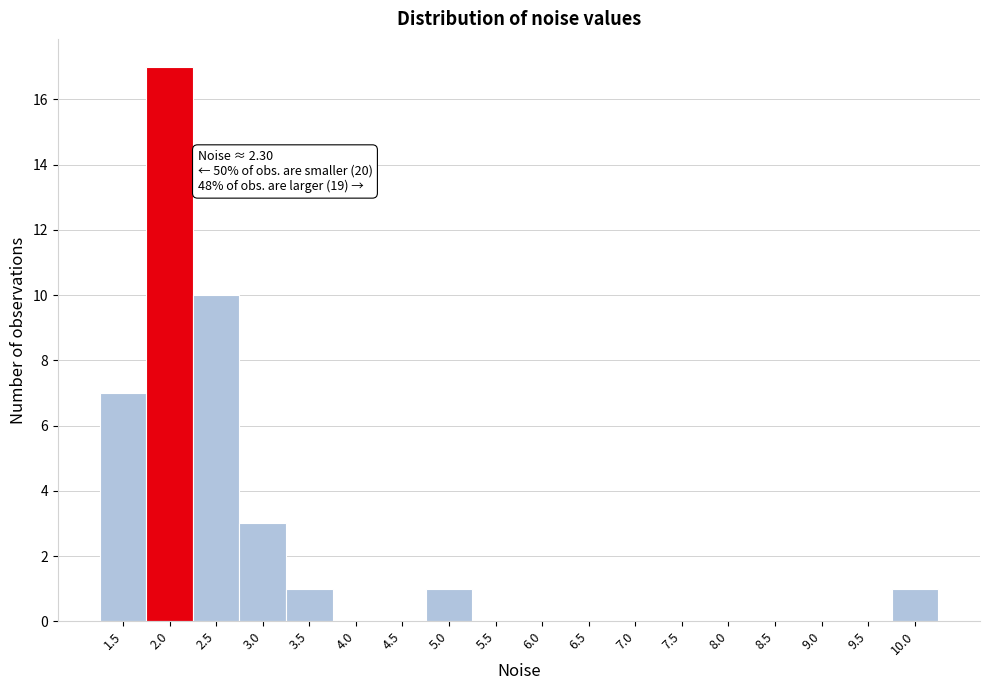

Reading left to right, list all the values displayed in this chart.

1.5=7	2.0=17	2.5=10	3.0=3	3.5=1	4.0=0	4.5=0	5.0=1	5.5=0	6.0=0	6.5=0	7.0=0	7.5=0	8.0=0	8.5=0	9.0=0	9.5=0	10.0=1